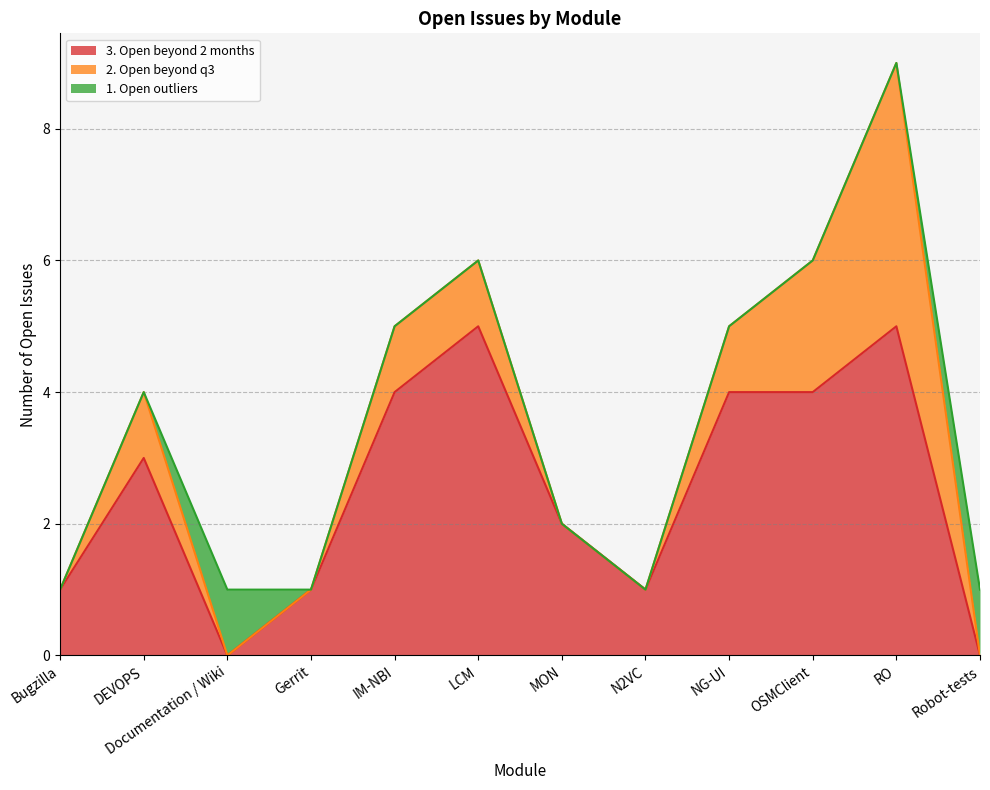

Which series ends up on top after the final intersection of 2. Open beyond q3 and 1. Open outliers?

1. Open outliers